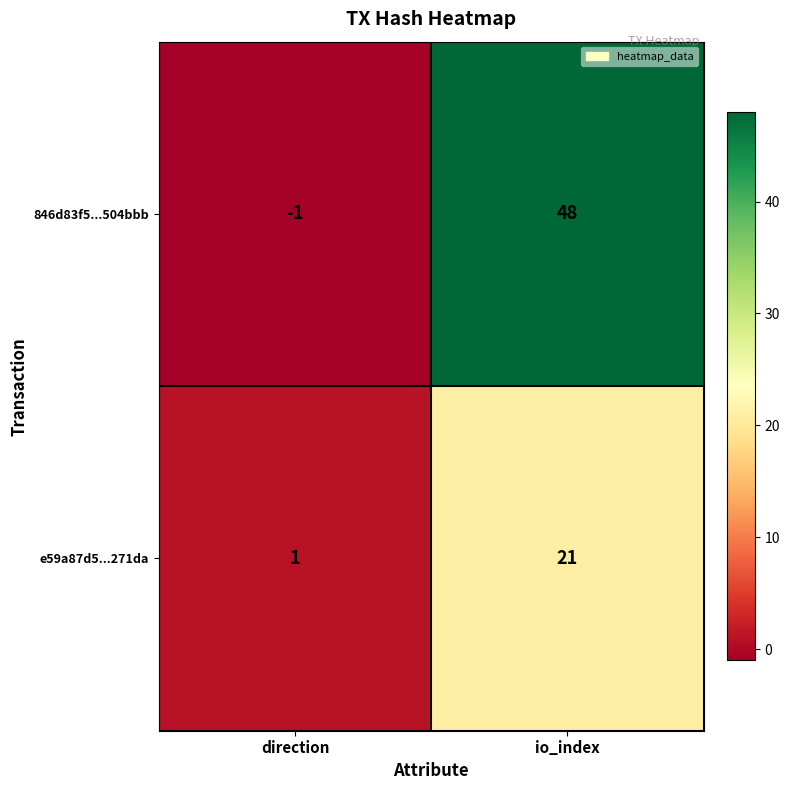

Which series has the largest total across all categories?

846d83f5...504bbb